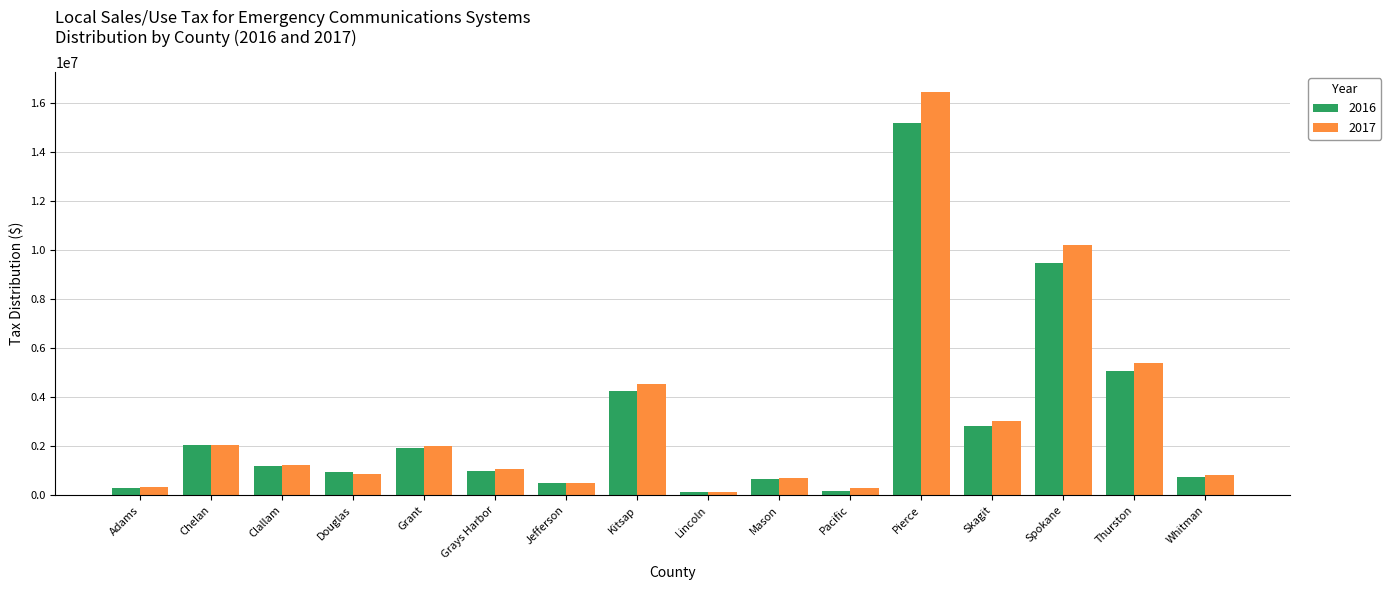

Read the 2016 value at Jefferson.

500456.3